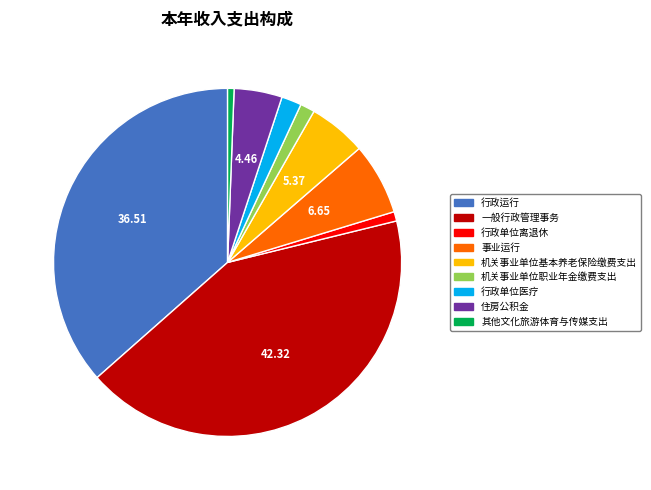

Is it true that 行政运行 is 29% of the pie?

False